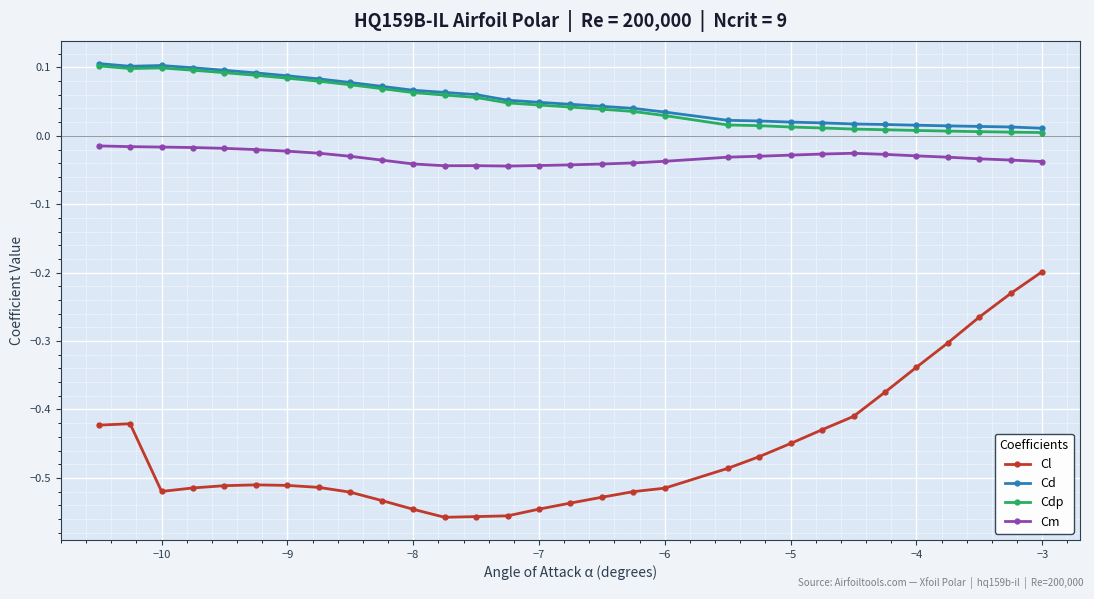

True or false: Cm and Cl cross at least once.

False